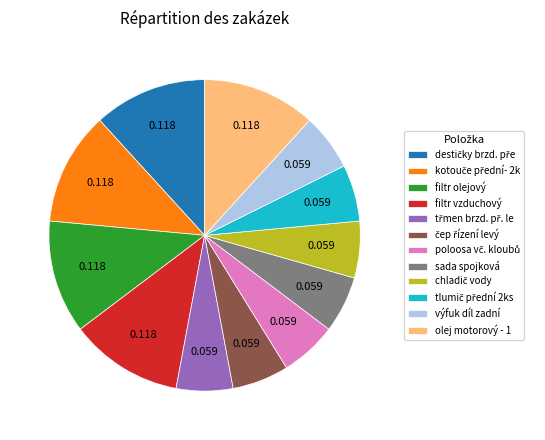

Count the number of slices in the pie.

12